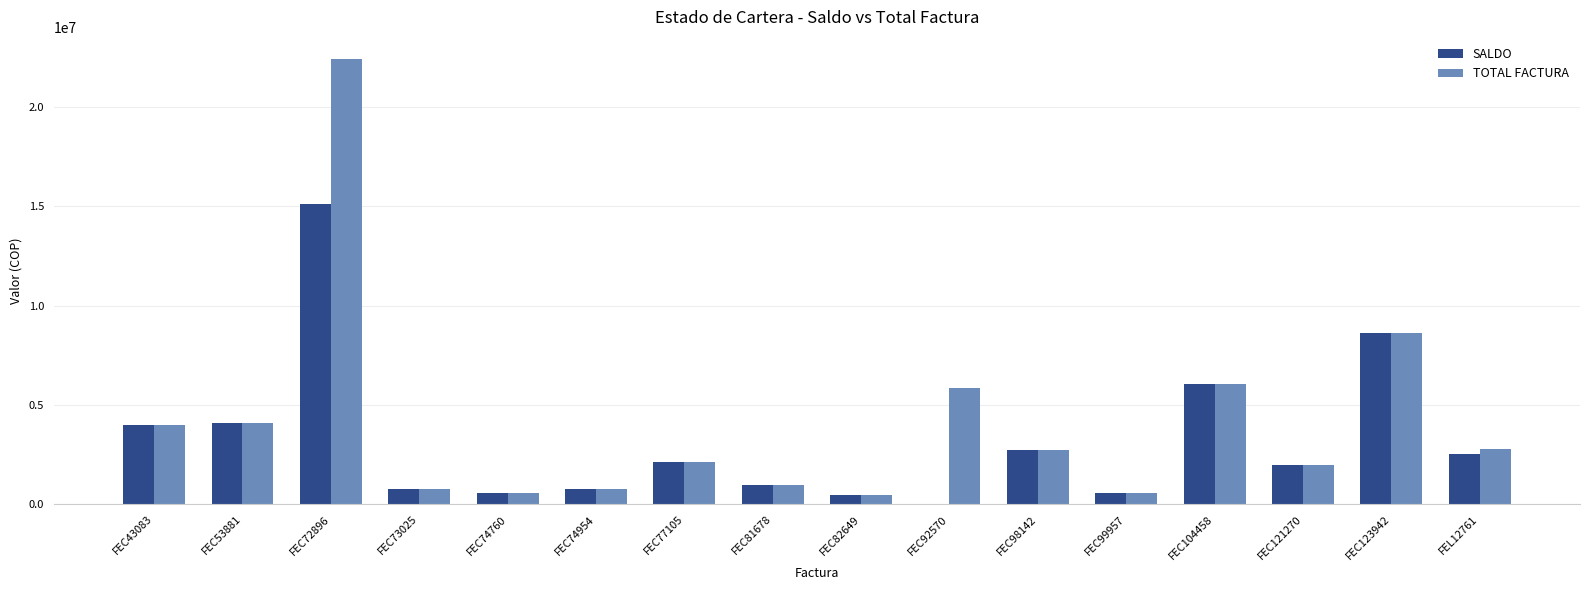

Where is TOTAL FACTURA nearest to the value 11441545?

FEC123942